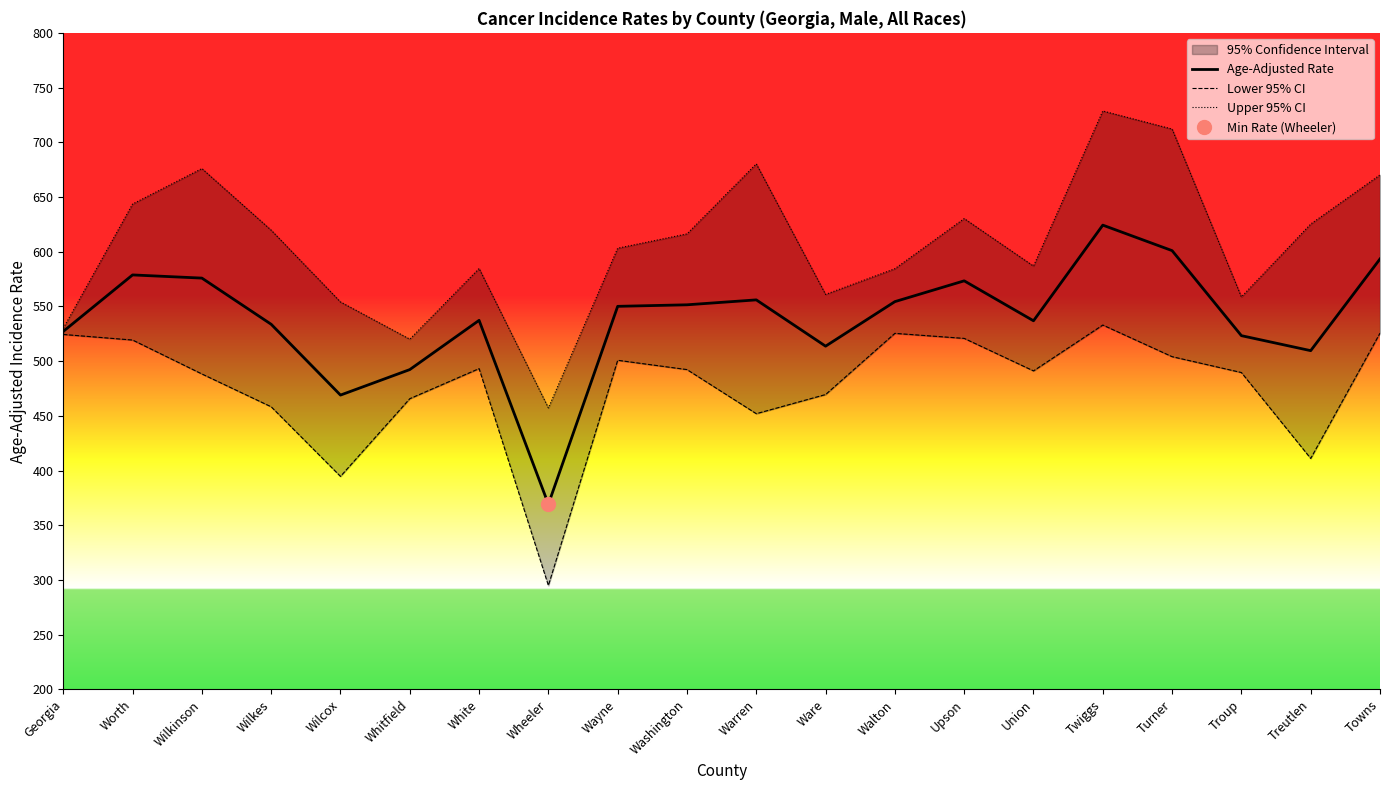

True or false: Upper 95% CI and Lower 95% CI cross at least once.

False